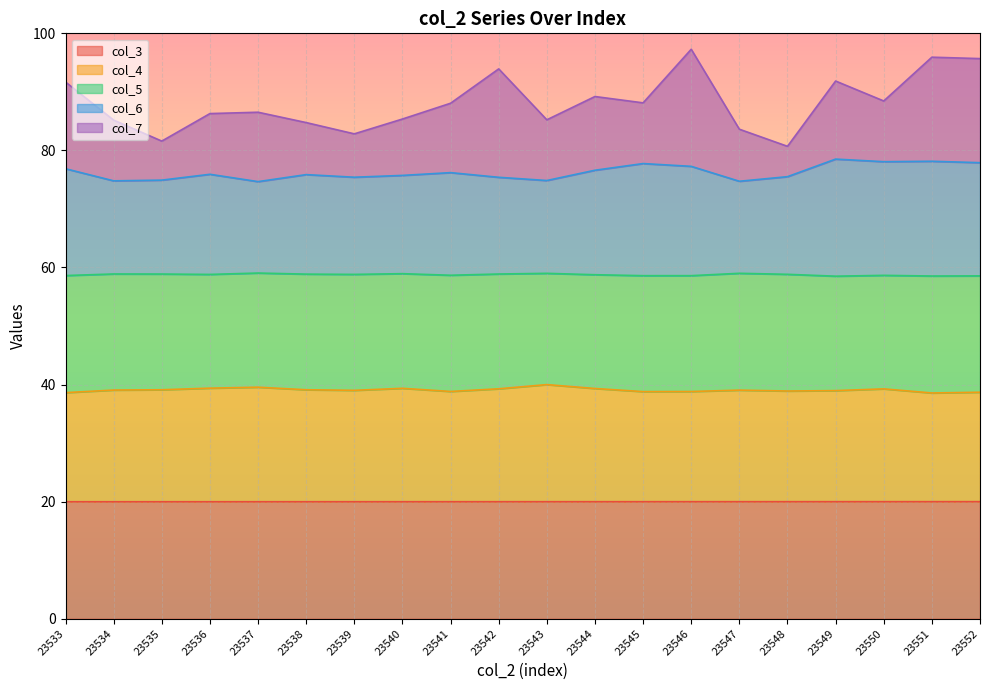

Between 23541 and 23543, which series saw the biggest shift?

col_6